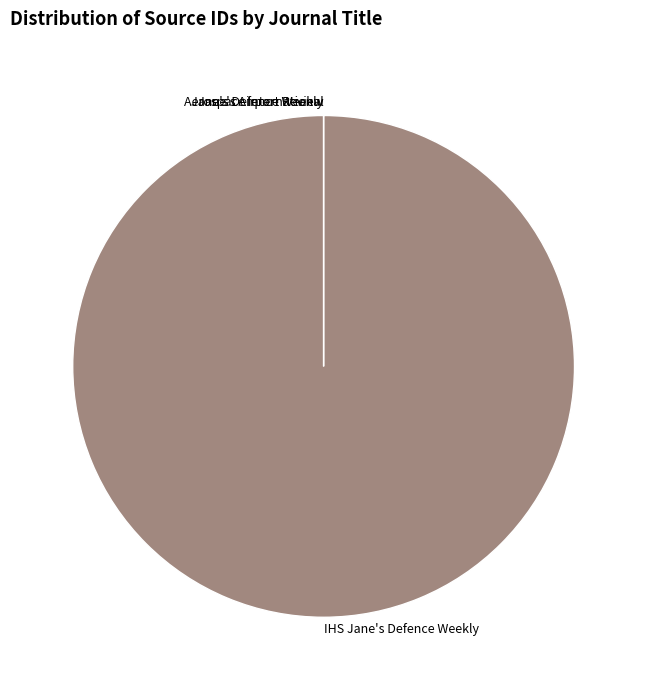

Rank the categories by value from highest to lowest.

IHS Jane's Defence Weekly, Jane's Defence Weekly, Jane's Airport Review, Aerospace International